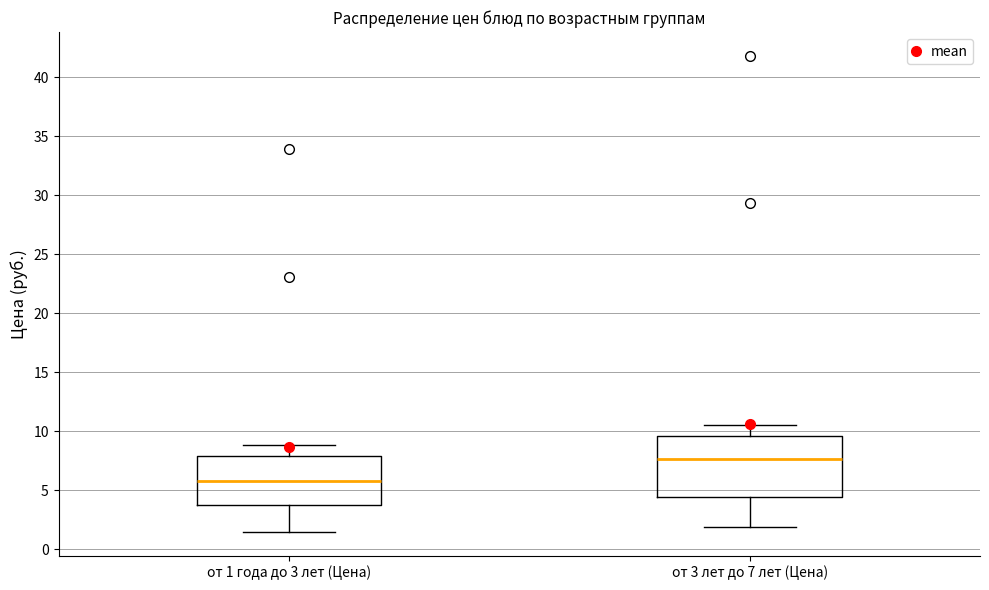

Reading left to right, transcribe this box plot: for each box, give where its median line is, the range the box spans, and where its two whiskers end, as read against the y-axis. The values are not printed on the chart, so give them approximately, as read against the axis.

от 1 года до 3 лет (Цена): median 6.0, box 3.5 to 8.0, whiskers 1.5 to 9.0
от 3 лет до 7 лет (Цена): median 7.5, box 4.5 to 9.5, whiskers 2.0 to 10.5